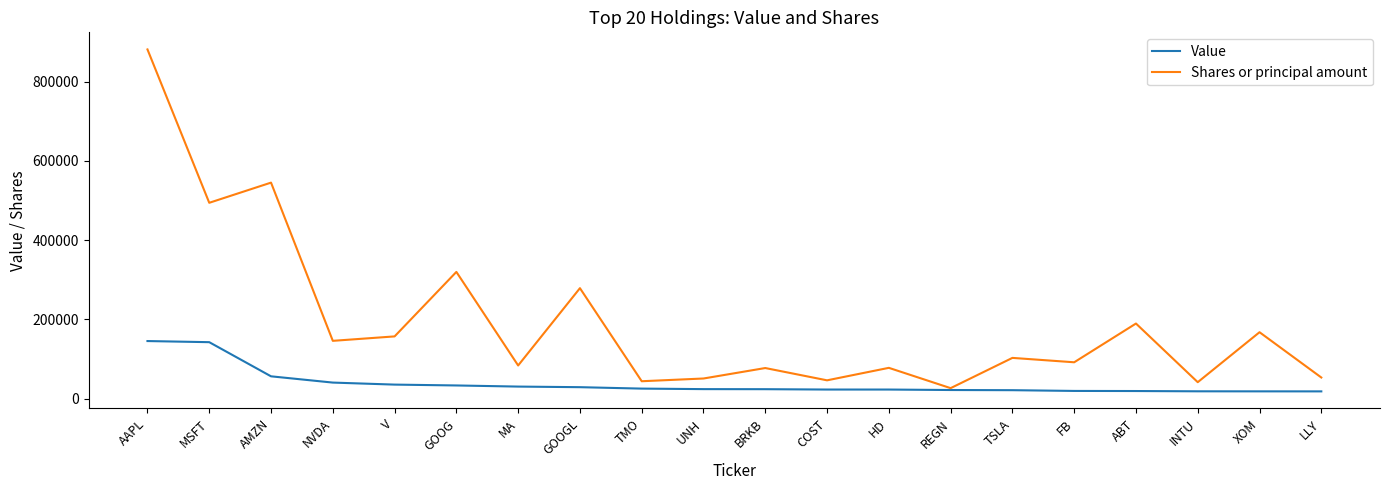

Where is Shares or principal amount nearest to the value 453996?

MSFT